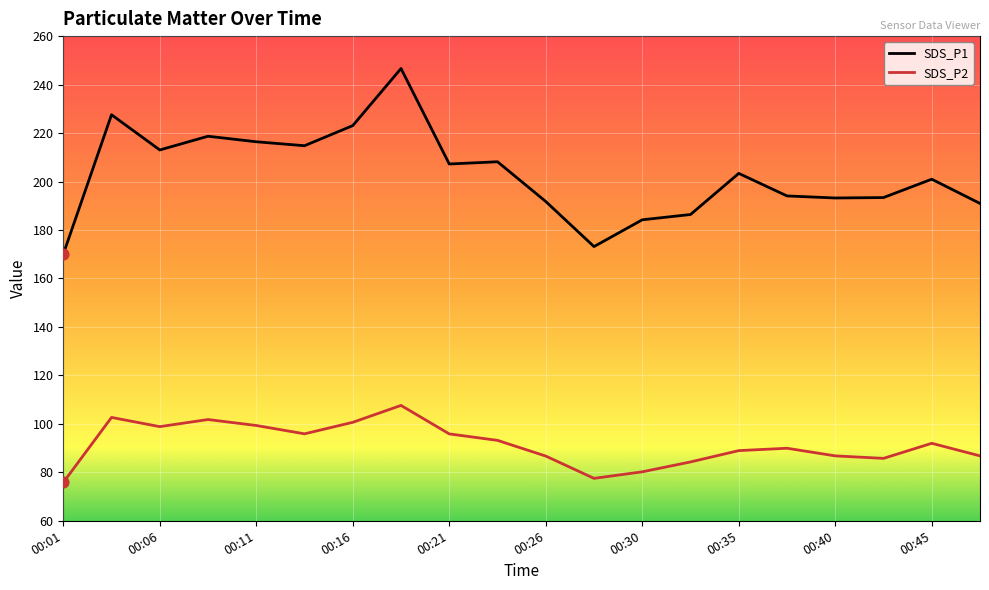

Which series has the widest spread of values?

SDS_P1